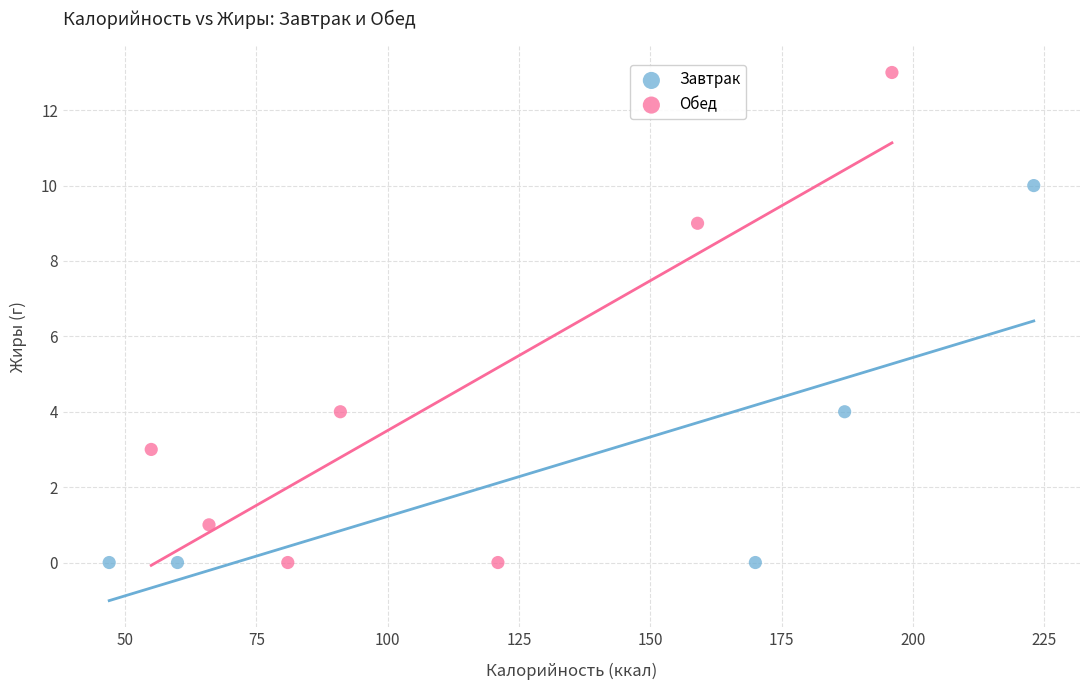

Which series has the widest spread of Y values?

Обед